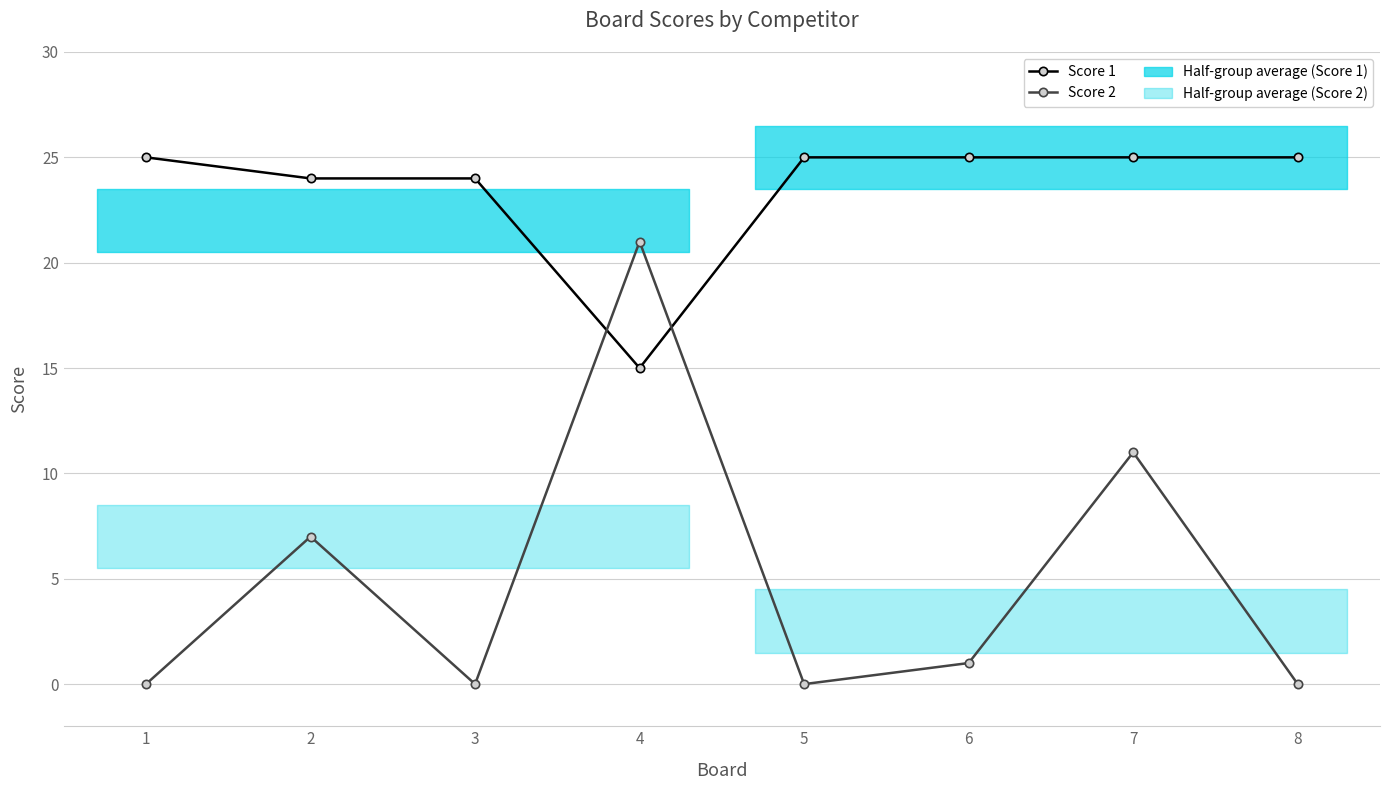

At which category does the chart reach its peak across all series?

1